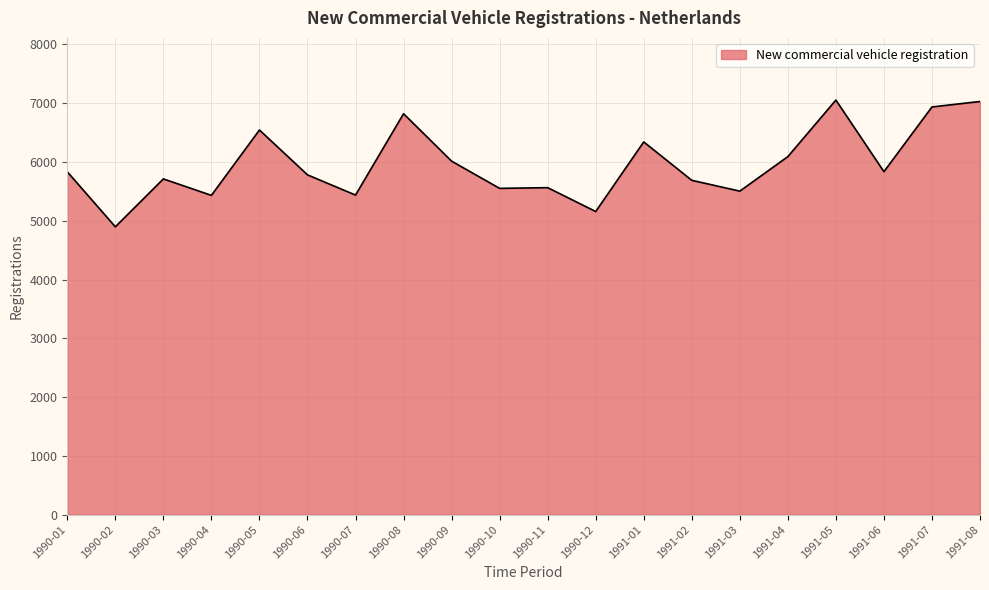

What is the difference between the values at 1990-12 and 1991-08?

1872